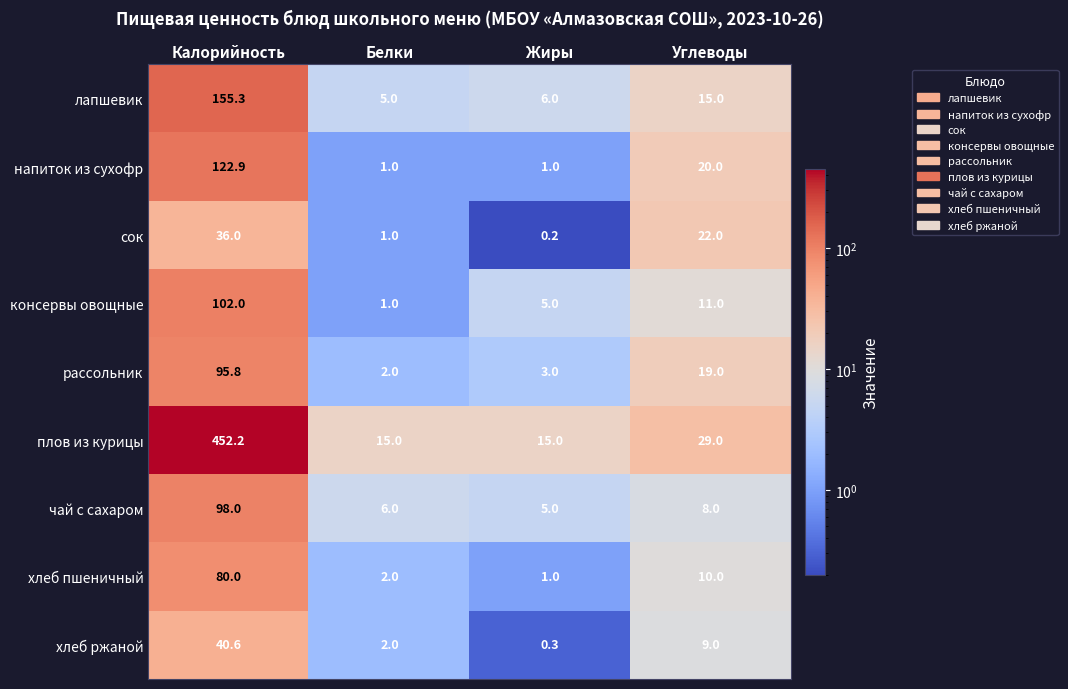

Which series has the largest total across all categories?

плов из курицы